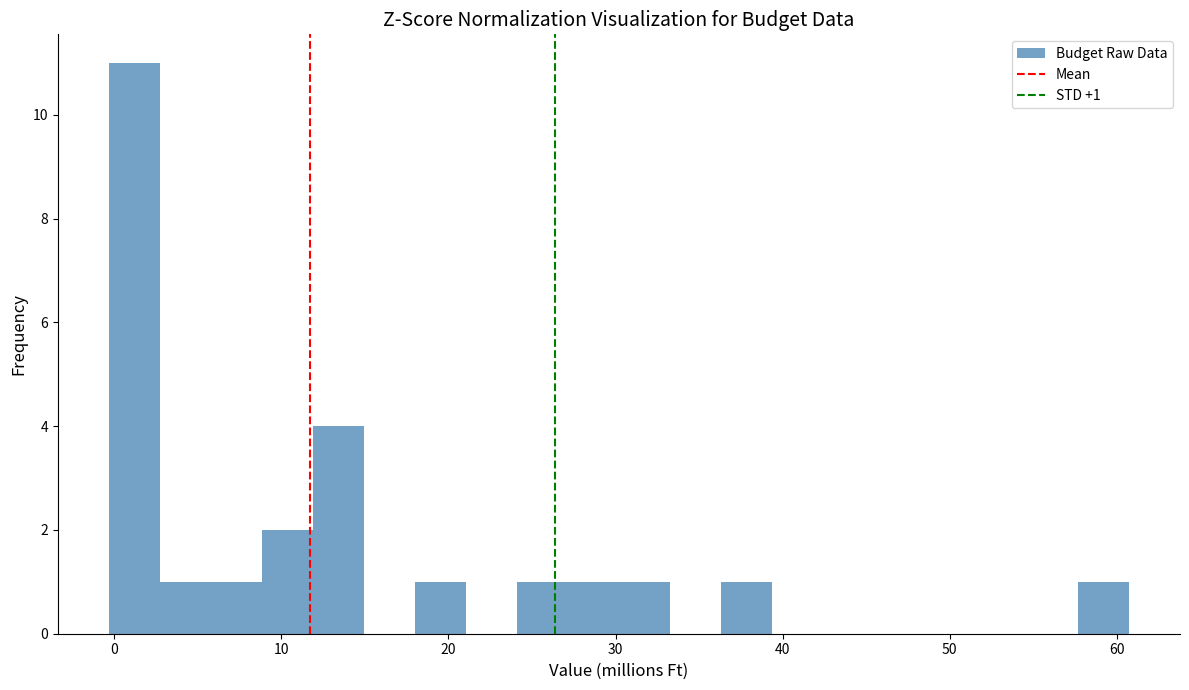

Read against the x-axis, roughly where is the centre of the tallest bar?

1